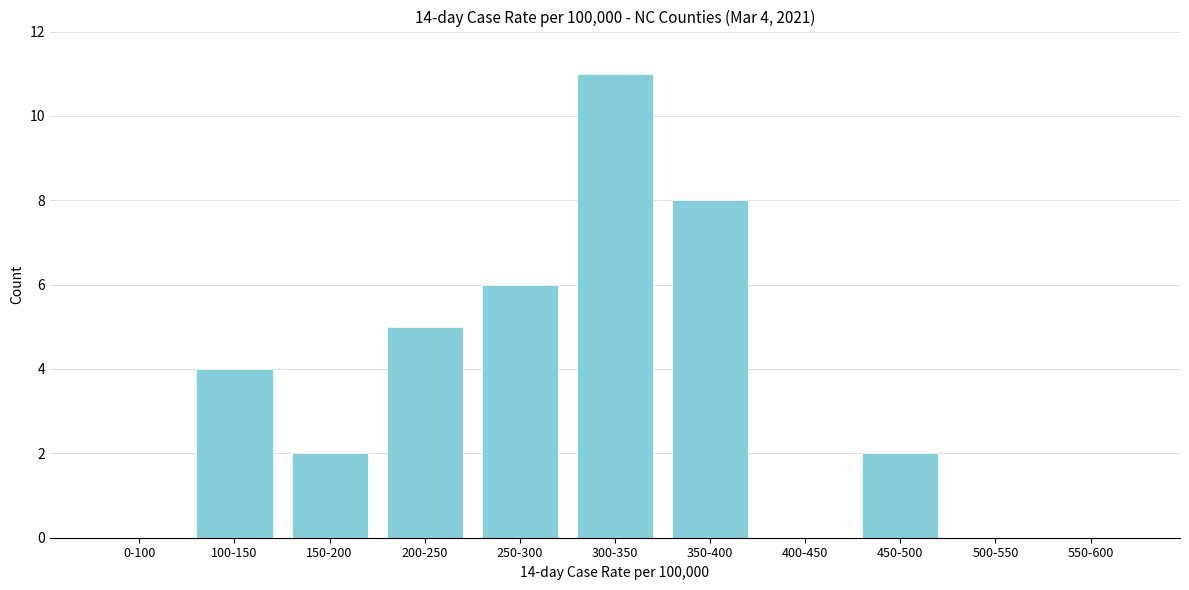

Reading left to right, what are all the values shown in this chart?

0-100=0	100-150=4	150-200=2	200-250=5	250-300=6	300-350=11	350-400=8	400-450=0	450-500=2	500-550=0	550-600=0